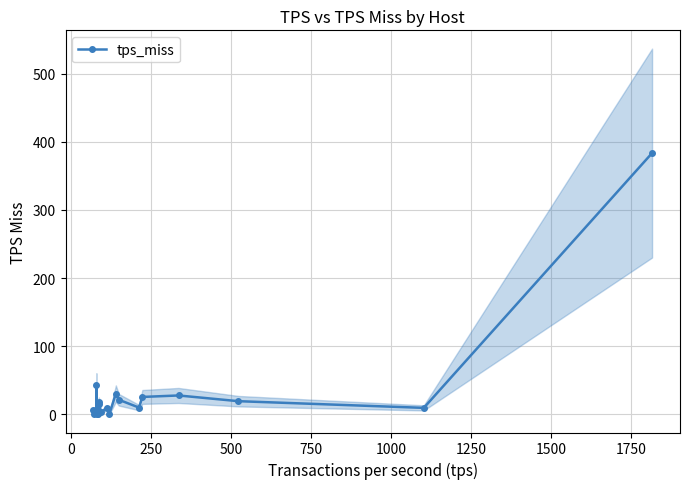

True or false: tps_miss has more than 0 interior local peaks.

True